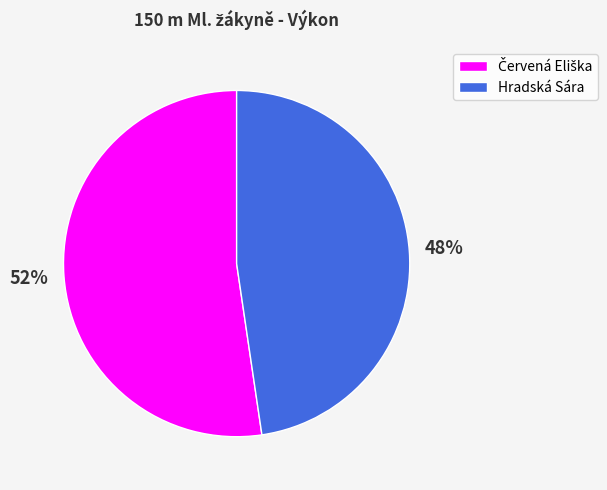

Which category has the smallest portion of the pie?

Hradská Sára